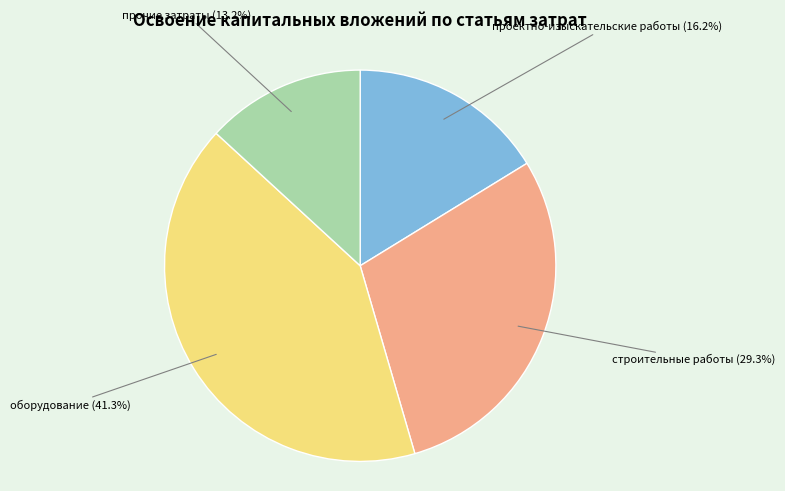

Is there a majority slice in this chart?

No